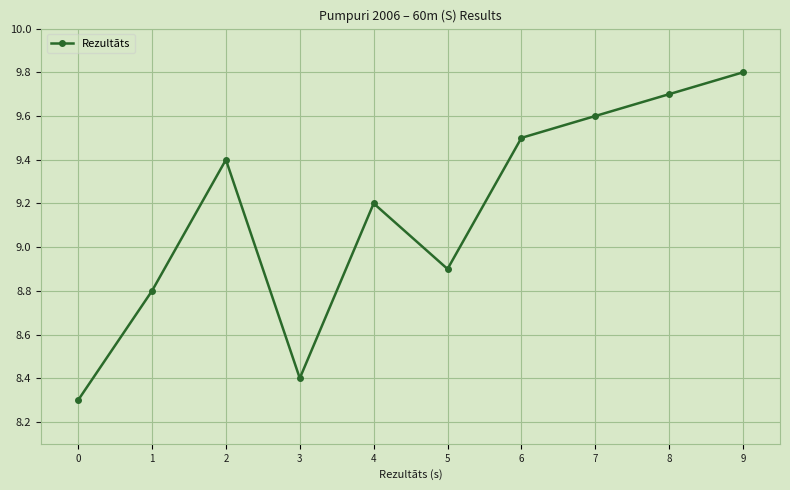

Reading left to right, transcribe all the data shown in this chart.

0=8.3	1=8.8	2=9.4	3=8.4	4=9.2	5=8.9	6=9.5	7=9.6	8=9.7	9=9.8